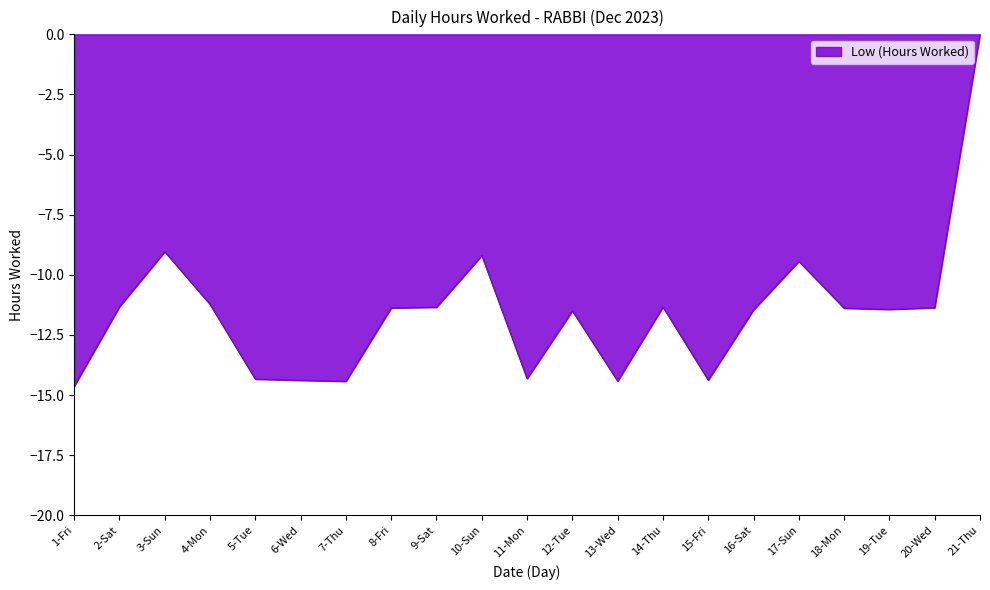

True or false: the data shows -9.2 at 10-Sun.

True